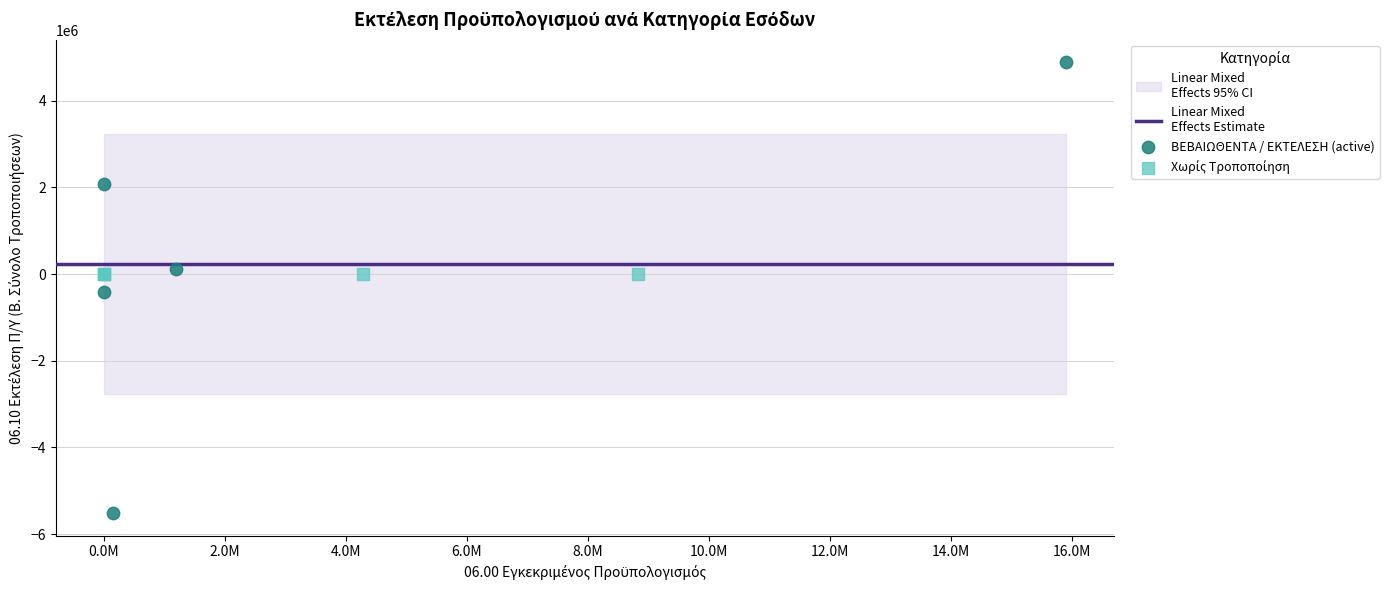

Which series reaches the maximum Y coordinate?

ΒΕΒΑΙΩΘΕΝΤΑ / ΕΚΤΕΛΕΣΗ (active)